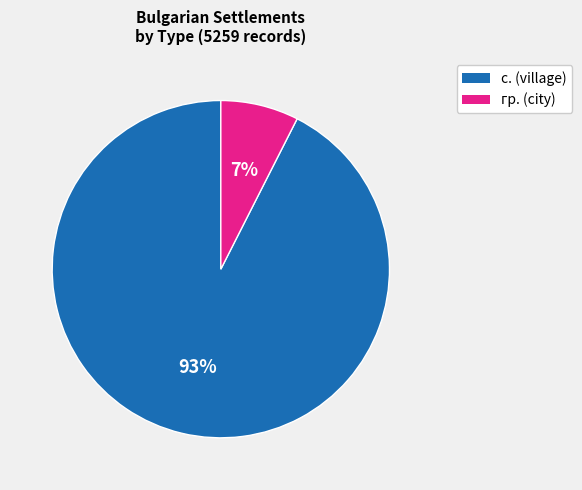

How many segments does this pie chart have?

2